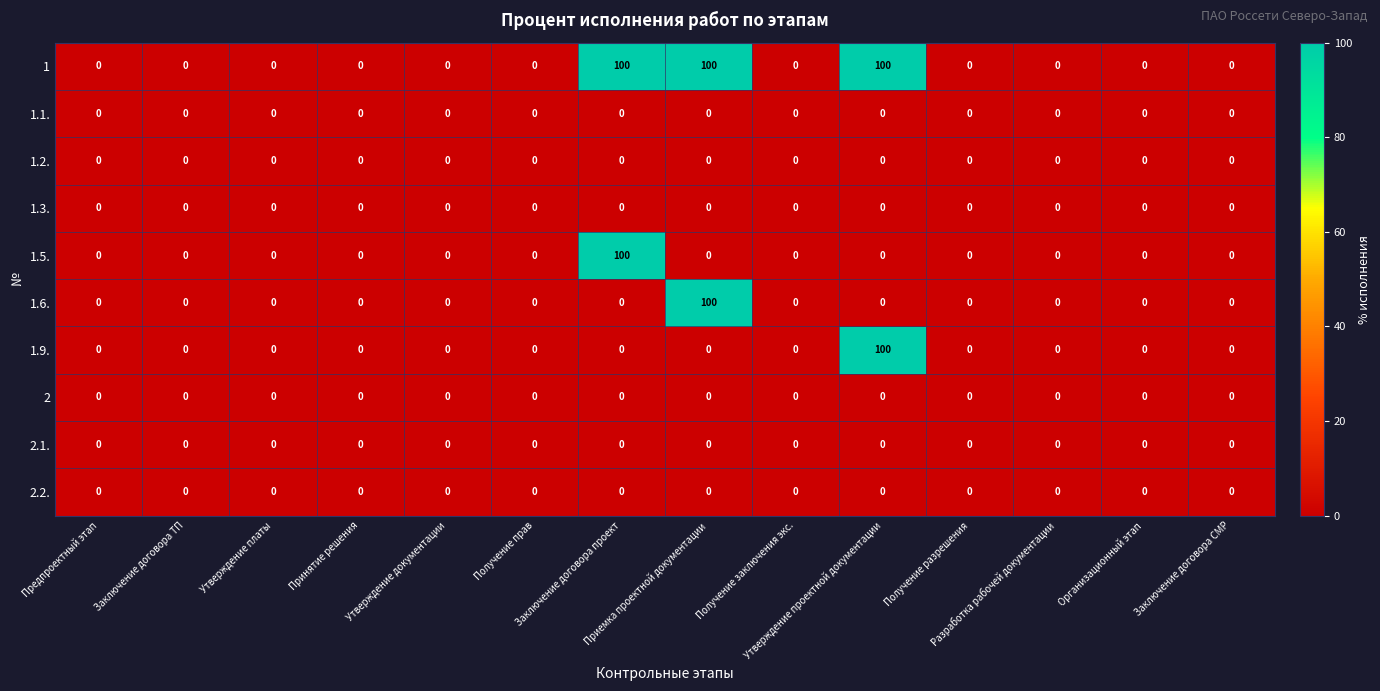

What is the maximum value shown in the chart?

100